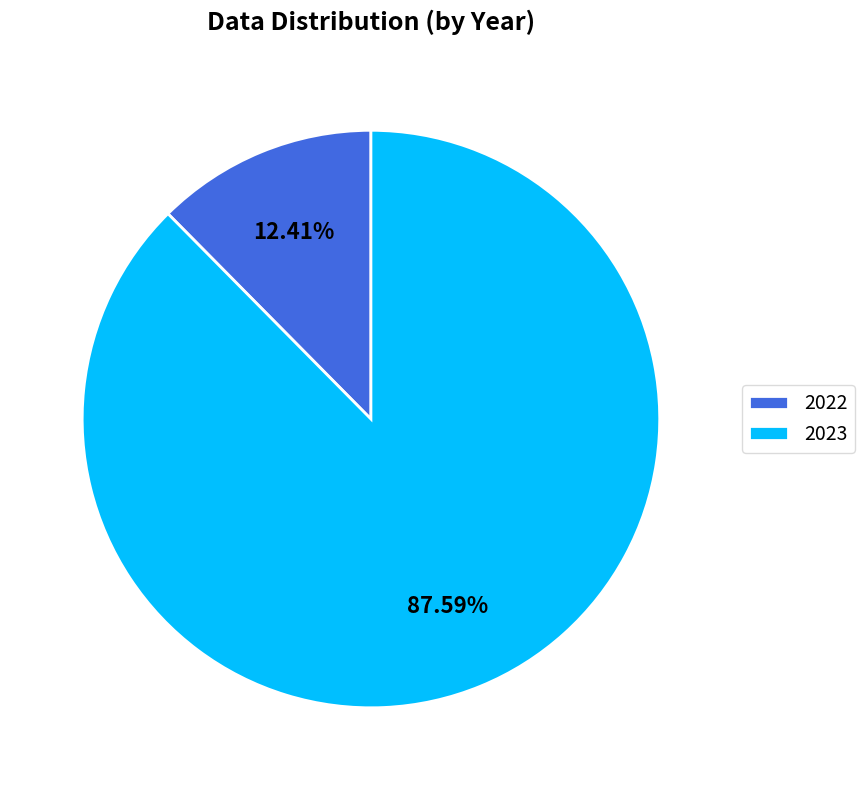

Combined, do 2022 and 2023 account for over 50%?

Yes